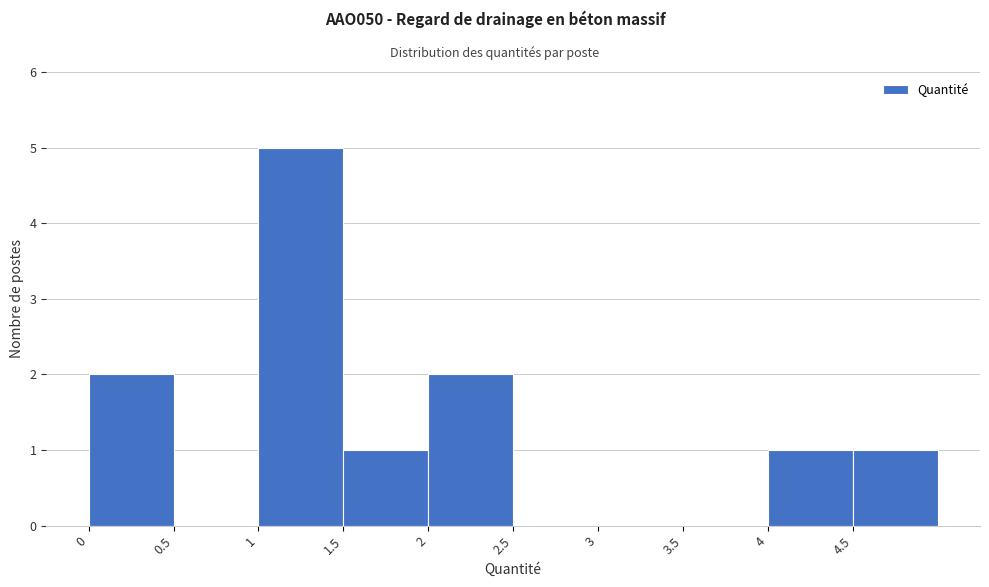

Reading left to right, transcribe this chart: for each bar, give the range it covers on the x-axis and its height. The values are not printed on the chart, so give them approximately, as read against the axis.

0.0 to 0.5: 2
0.5 to 1.0: 0
1.0 to 1.5: 5
1.5 to 2.0: 1
2.0 to 2.5: 2
2.5 to 3.0: 0
3.0 to 3.5: 0
3.5 to 4.0: 0
4.0 to 4.5: 1
4.5 to 5.0: 1